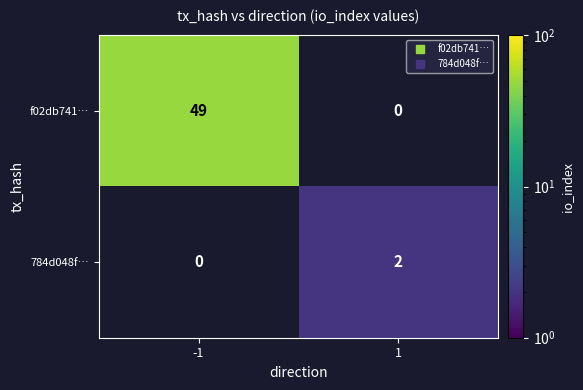

List the series in order of their peak value, lowest first.

784d048f…, f02db741…